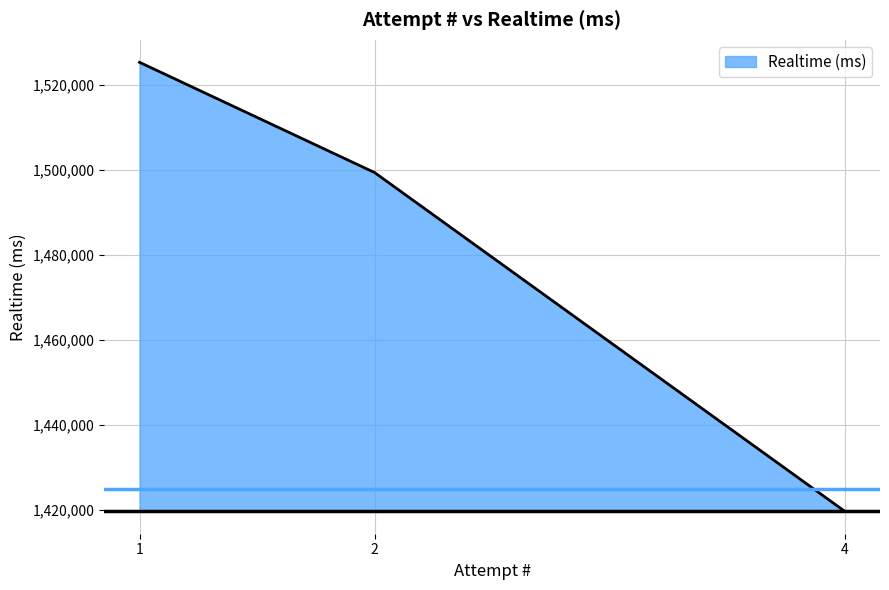

Is it true that the value at 4 is 2359811?

False